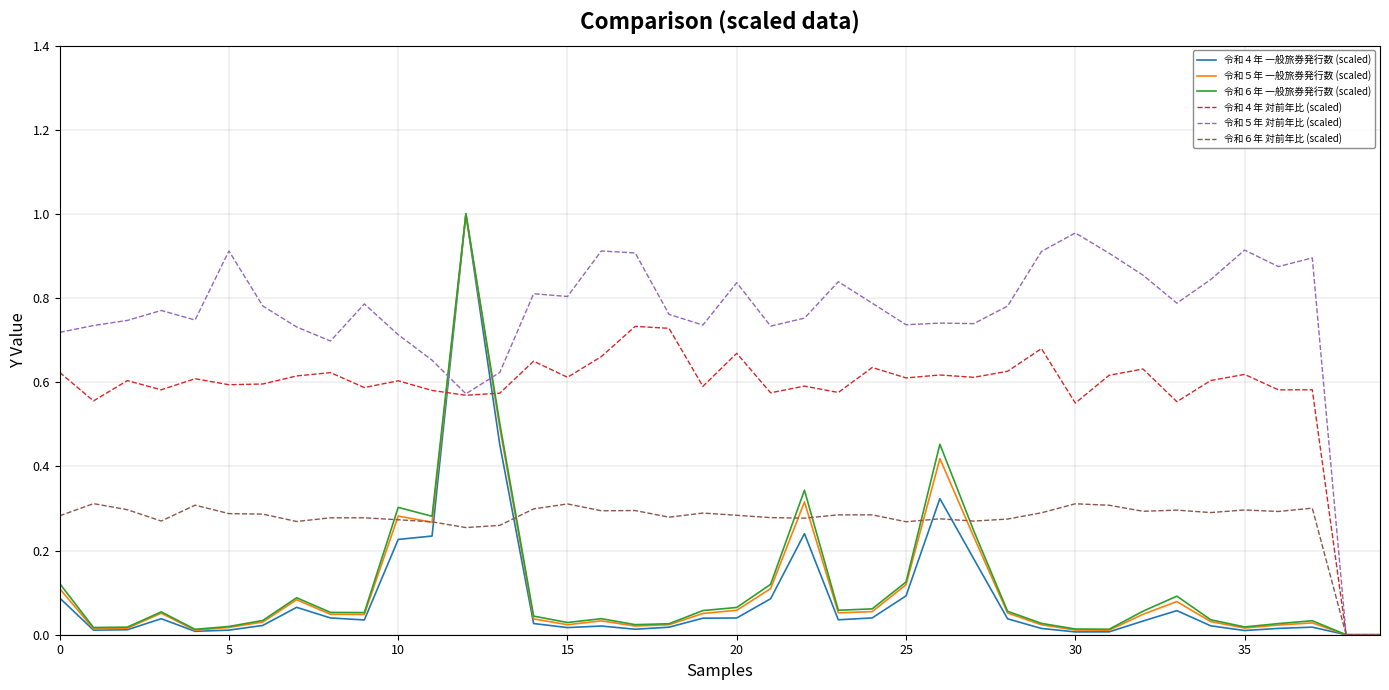

Which series has the largest total across all categories?

令和５年 対前年比 (scaled)